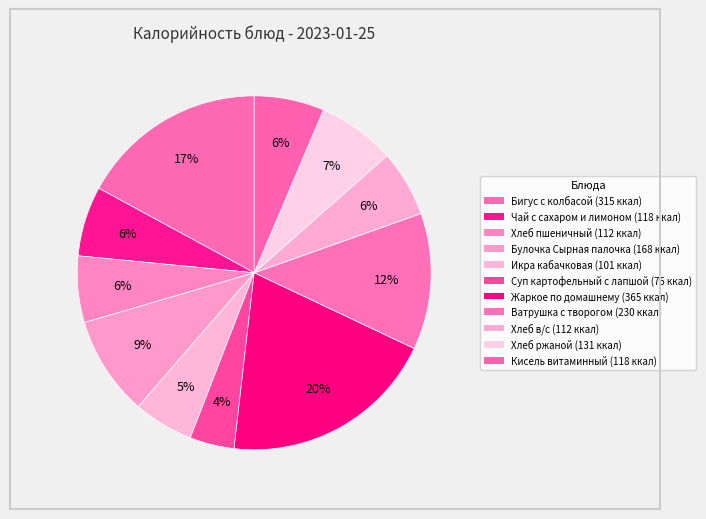

What portion of the pie excludes Чай с сахаром и лимоном?

93.6%